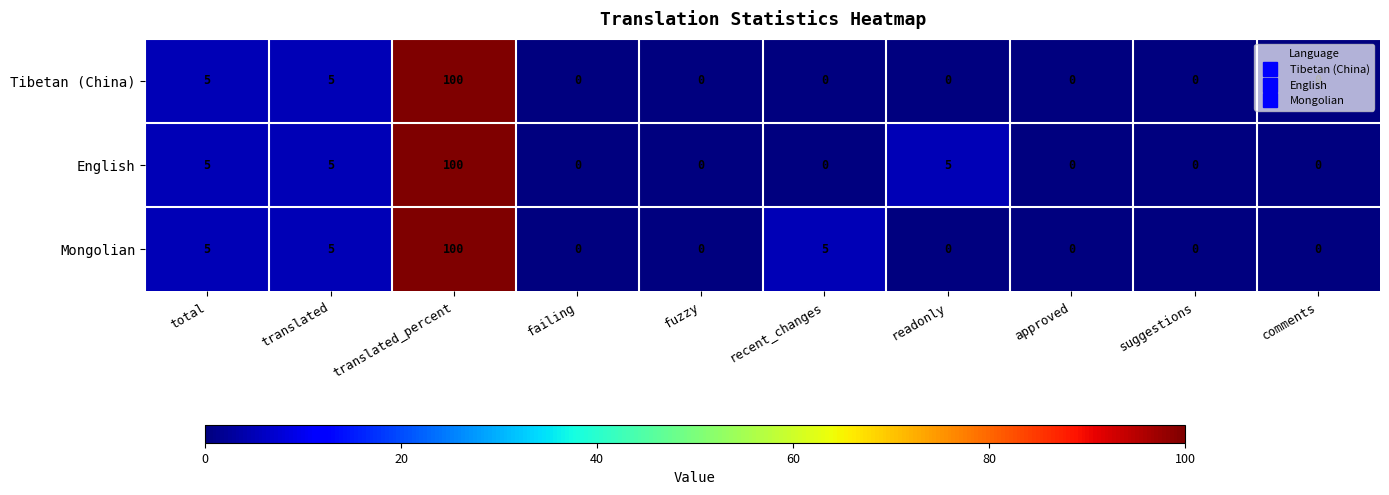

Is the value of Mongolian at readonly greater than the value of English at readonly?

No